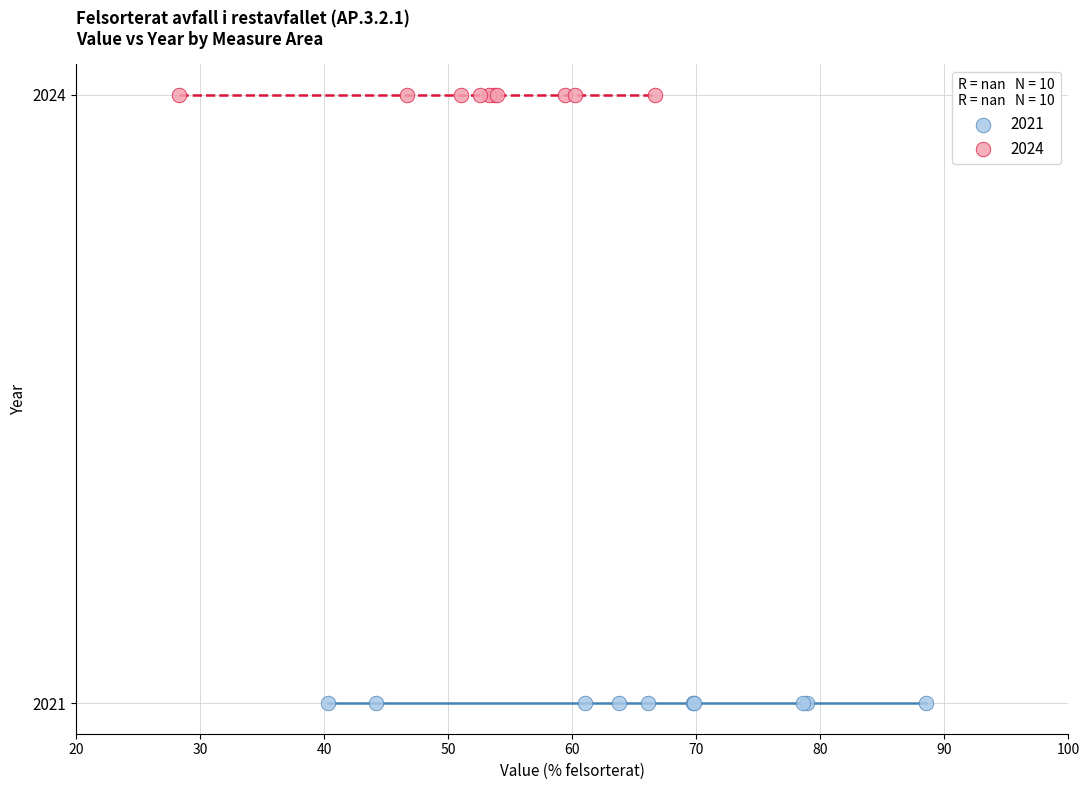

Which series reaches the minimum Y coordinate?

2021